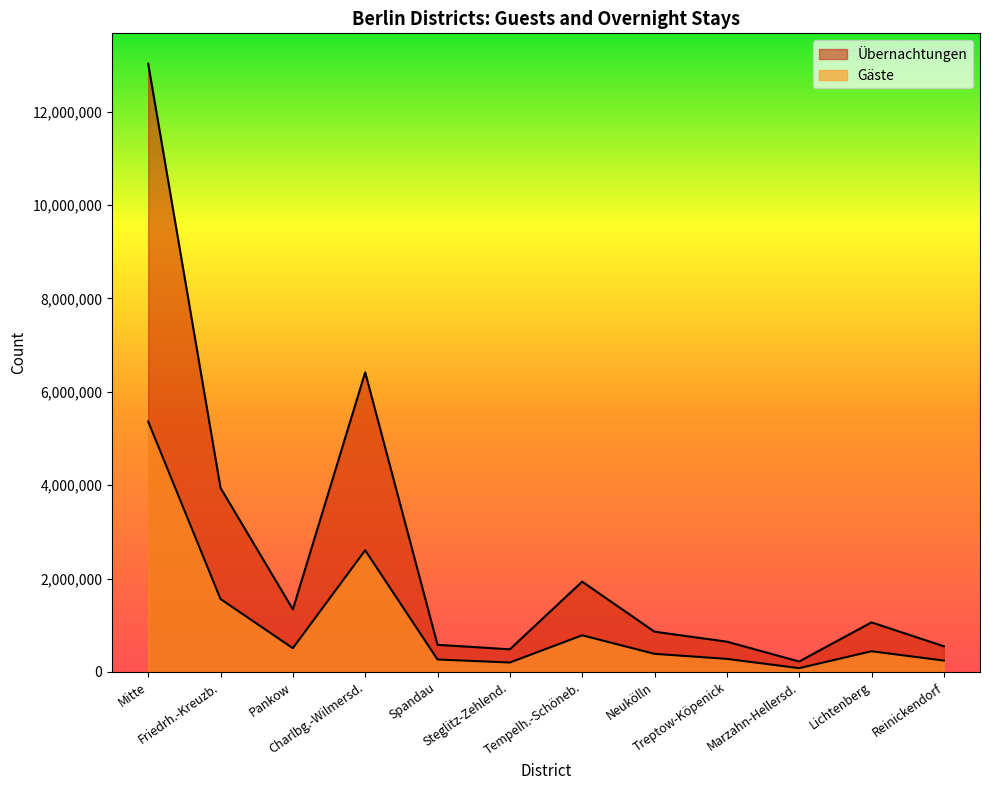

What is the difference between the maximum and second lowest values in the Gäste series?

5161141